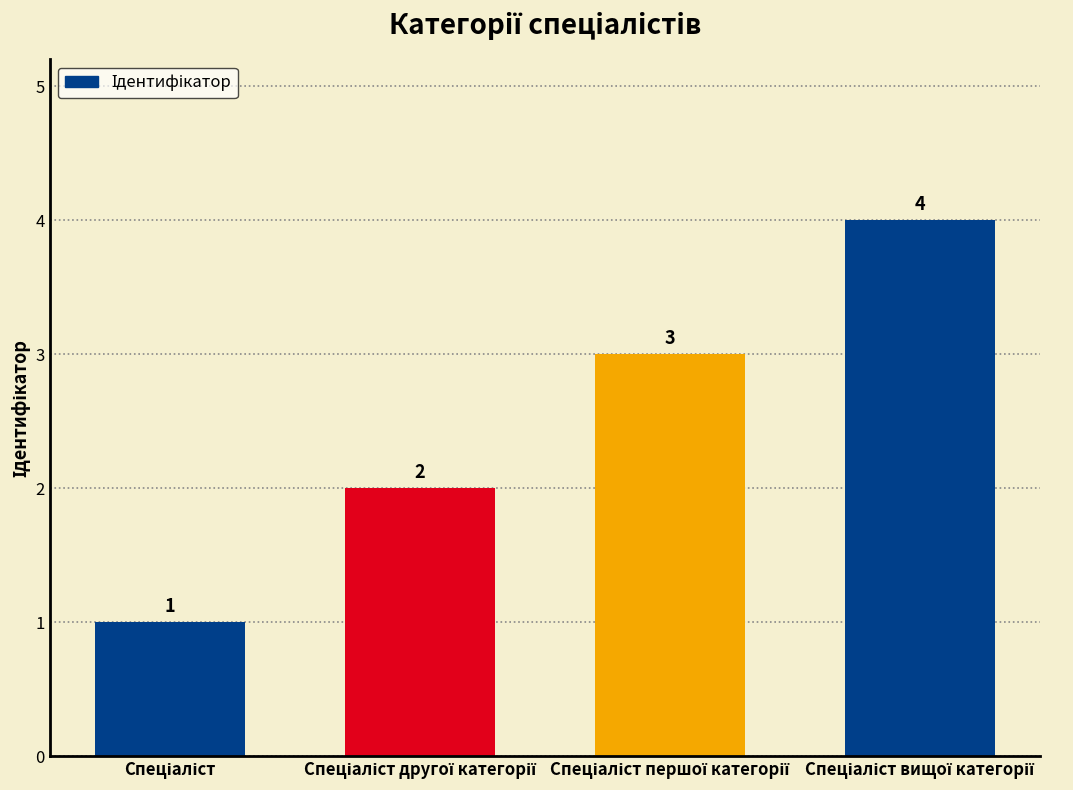

What is the value of the 1st bar from the left?

1